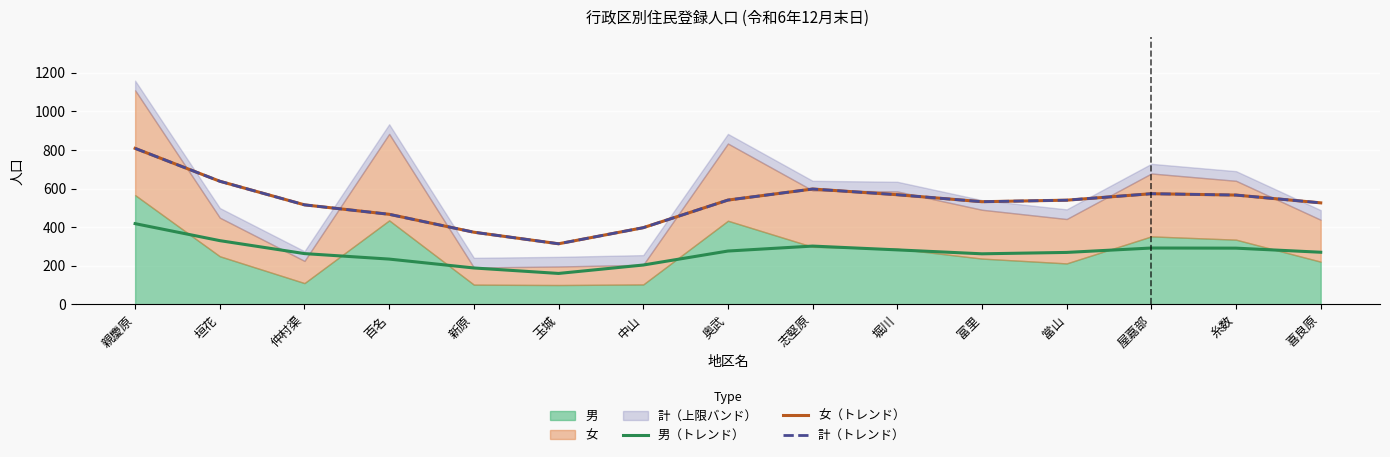

List the labels in order of 計（トレンド） value, largest first.

親慶原, 垣花, 志堅原, 屋嘉部, 堀川, 糸数, 奥武, 當山, 富里, 喜良原, 仲村渠, 百名, 中山, 新原, 玉城